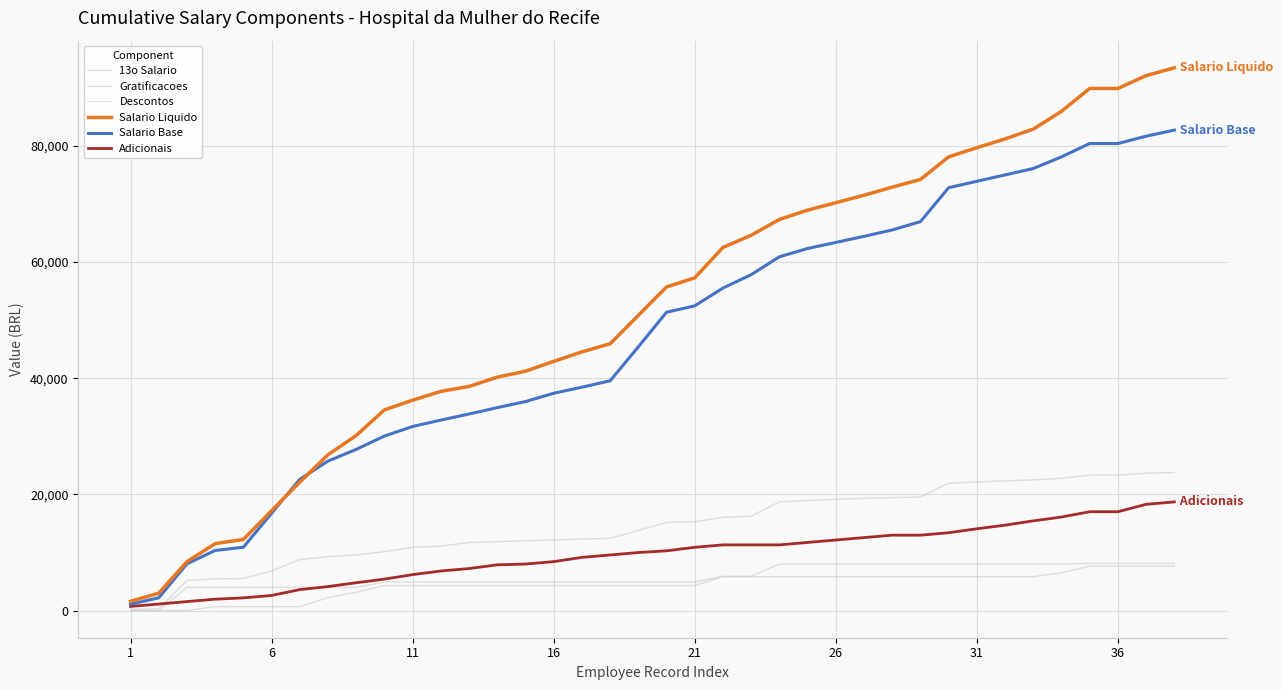

What is the average value of the Salario Liquido series?

52217.1